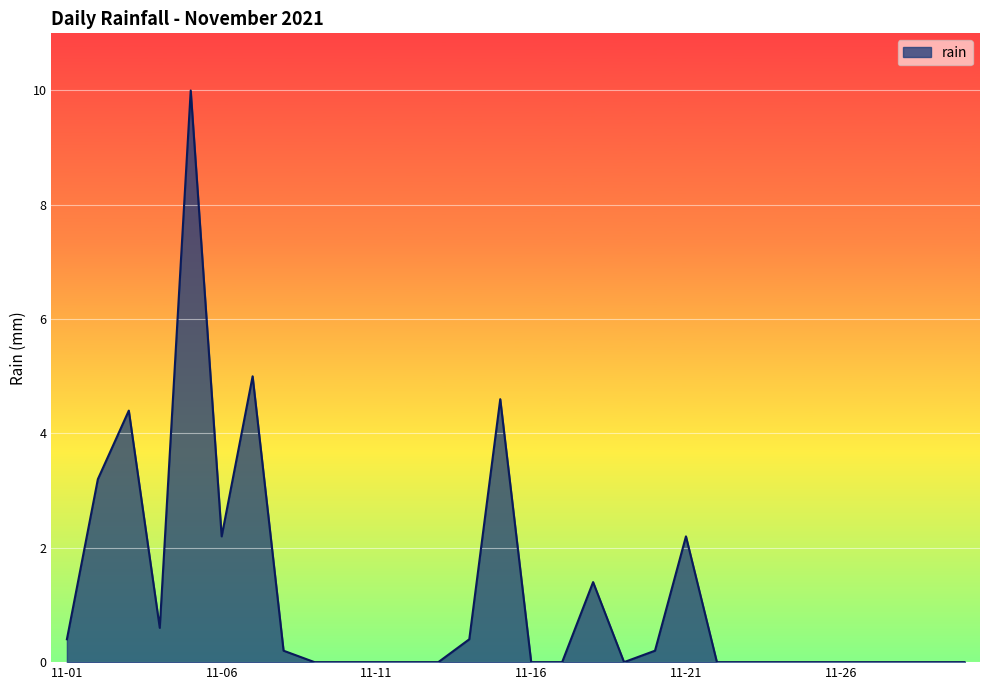

What is the sum of all values?

34.8